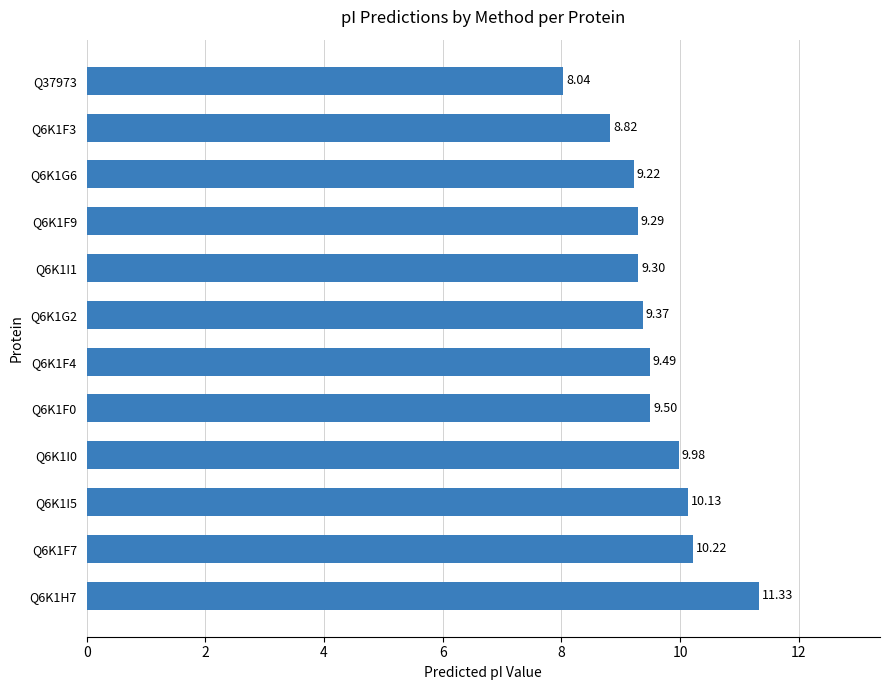

Approximately how many times larger is the value at Q6K1G2 compared to Q6K1F9?

1.0